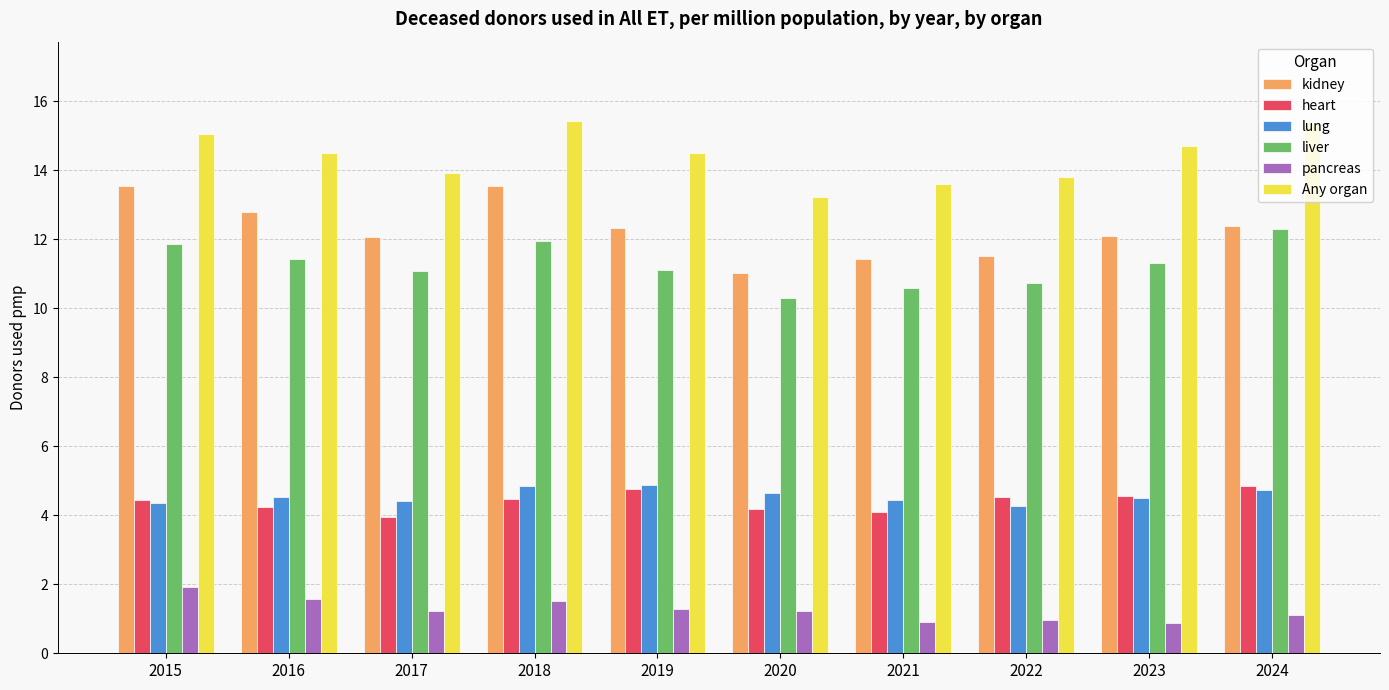

The Any organ series shows 14.5 at 2016. True or false?

True